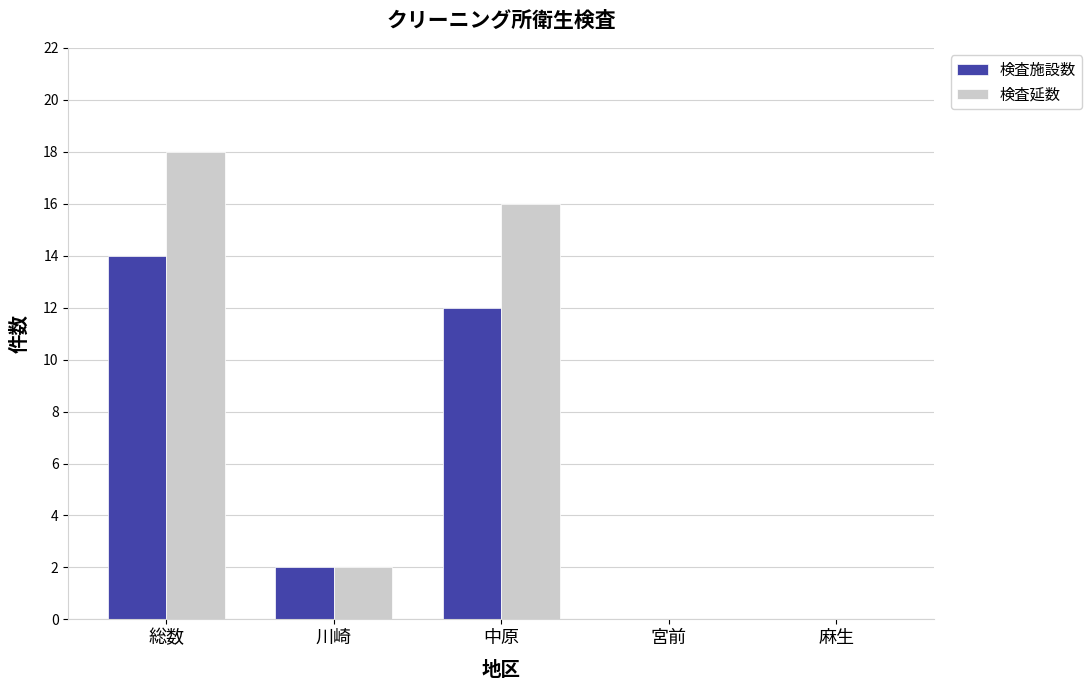

Is the value of 検査施設数 at 総数 greater than the value of 検査延数 at 宮前?

Yes